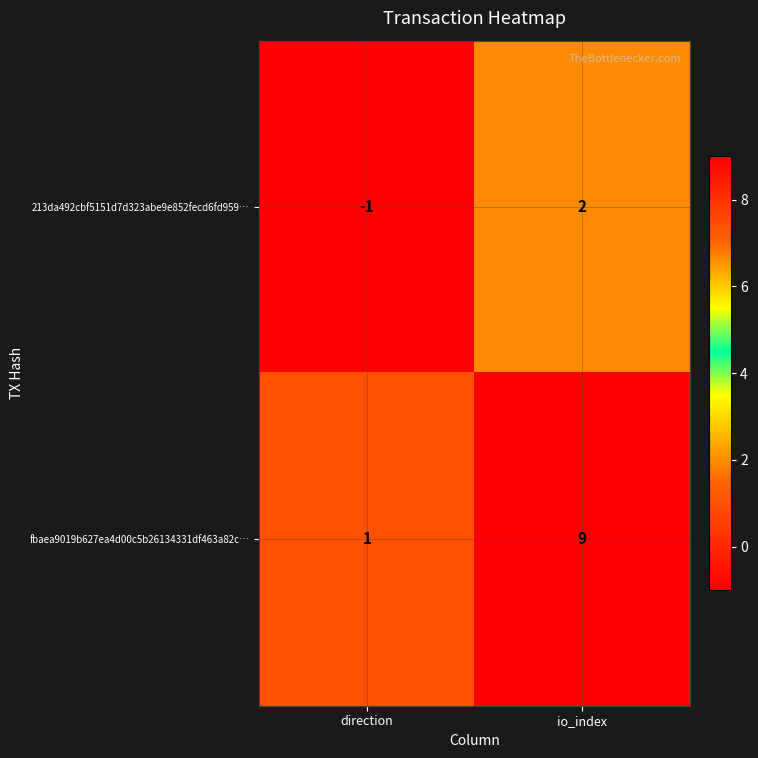

Rank the series at direction from lowest to highest value.

213da492cbf5151d7d323abe9e852fecd6fd959…, fbaea9019b627ea4d00c5b26134331df463a82c…